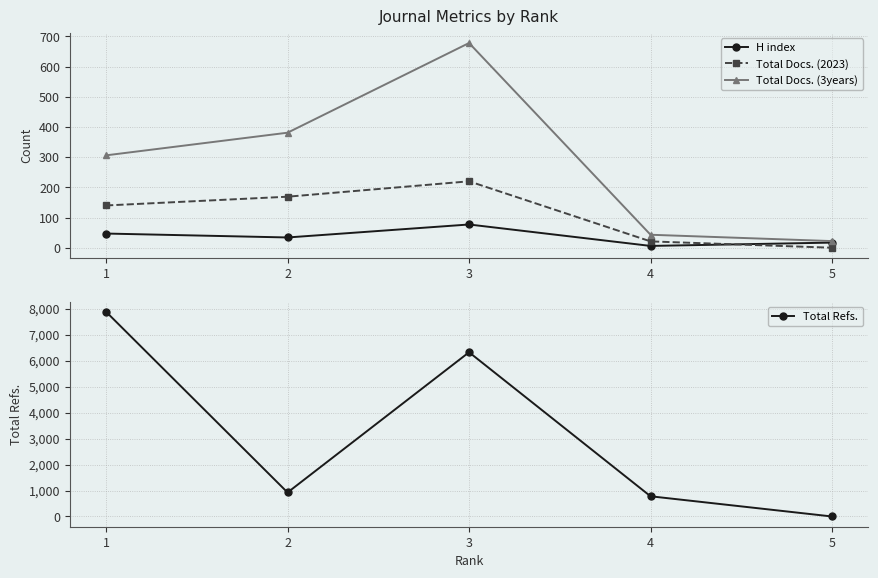

Reading left to right, list all the values displayed in this chart.

H index: 1=47	2=34	3=77	4=6	5=17
Total Docs. (2023): 1=140	2=169	3=220	4=21	5=0
Total Docs. (3years): 1=306	2=381	3=678	4=43	5=22
Total Refs.: 1=7882	2=924	3=6323	4=778	5=0